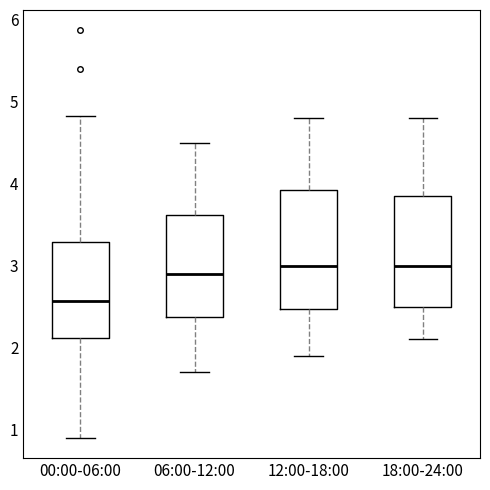

Reading left to right, transcribe this box plot: for each box, give where its median line is, the range the box spans, and where its two whiskers end, as read against the y-axis. The values are not printed on the chart, so give them approximately, as read against the axis.

00:00-06:00: median 2.6, box 2.1 to 3.3, whiskers 0.9 to 4.8
06:00-12:00: median 2.9, box 2.4 to 3.6, whiskers 1.7 to 4.5
12:00-18:00: median 3.0, box 2.5 to 3.9, whiskers 1.9 to 4.8
18:00-24:00: median 3.0, box 2.5 to 3.9, whiskers 2.1 to 4.8